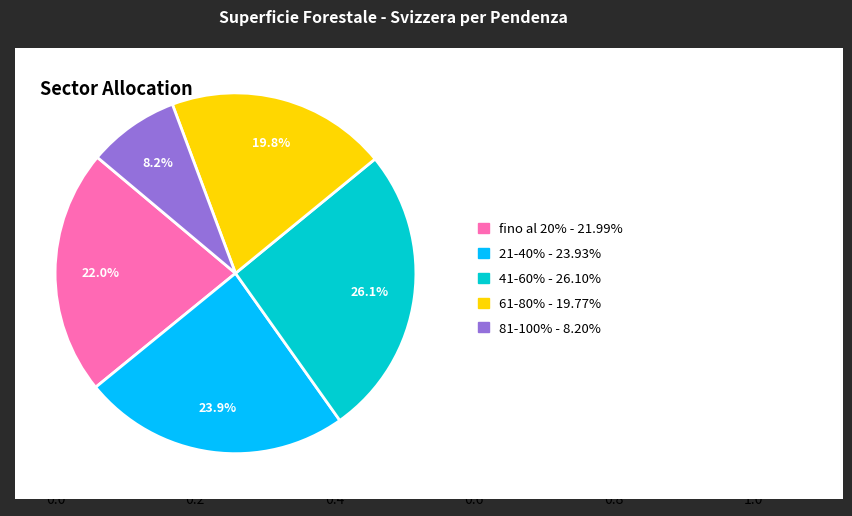

How many slices are in this pie chart?

5